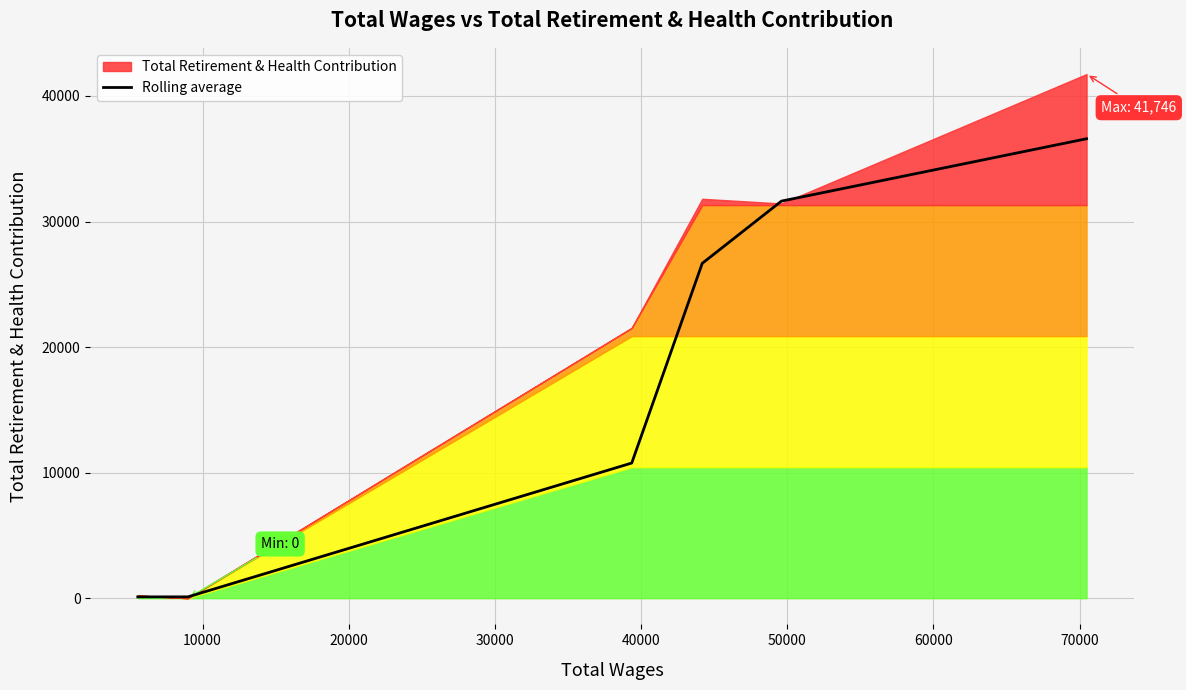

What is the value of the 3rd point from the left?

10763.5